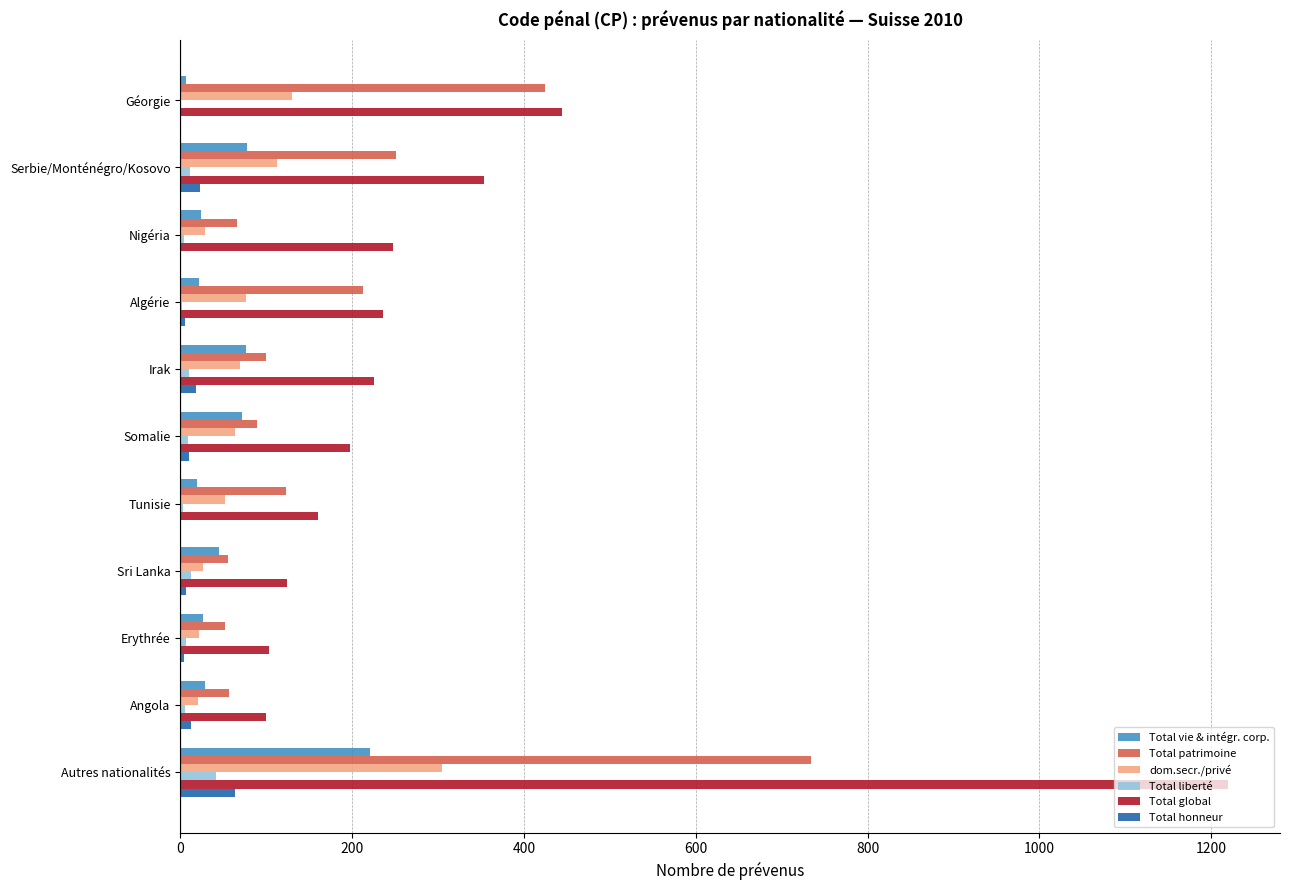

What is the sum of all Total liberté values?

105